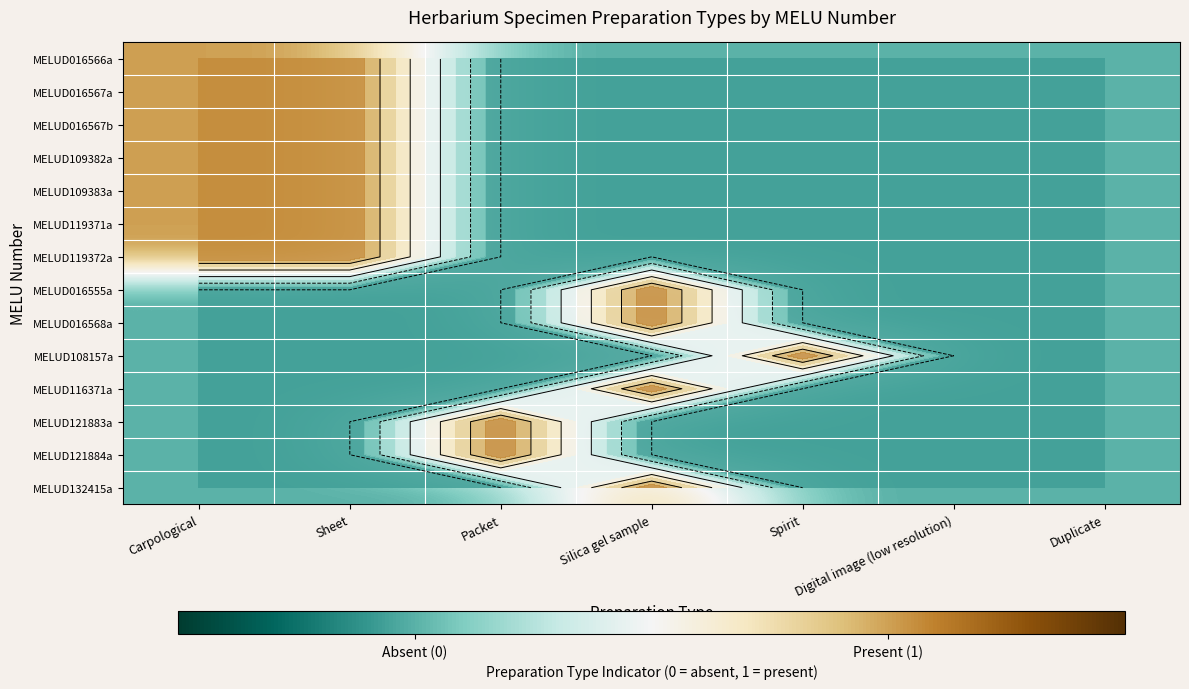

What is the greatest value displayed?

1